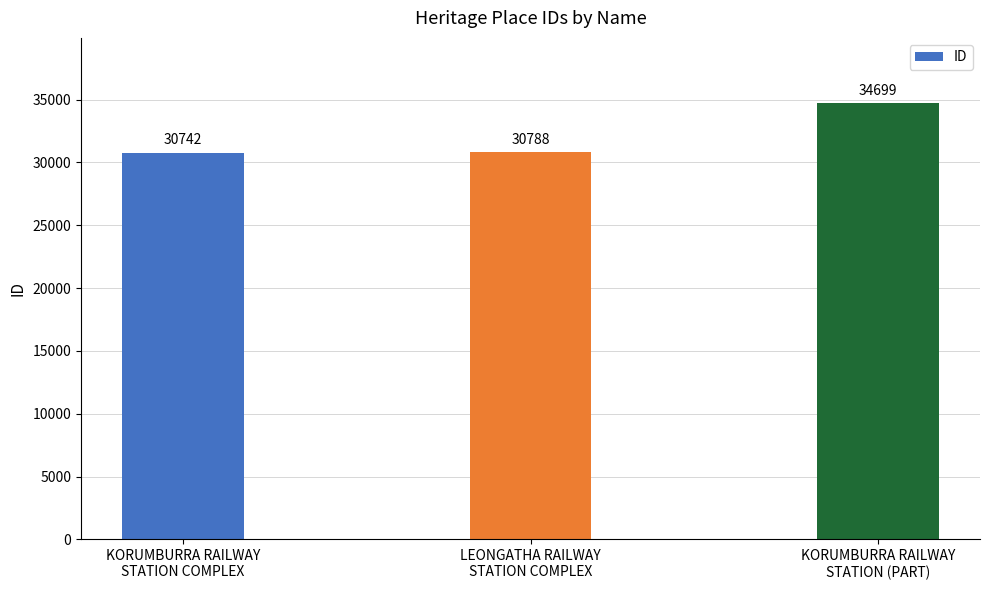

Which has a higher value, LEONGATHA RAILWAY
STATION COMPLEX or KORUMBURRA RAILWAY
STATION COMPLEX?

LEONGATHA RAILWAY
STATION COMPLEX